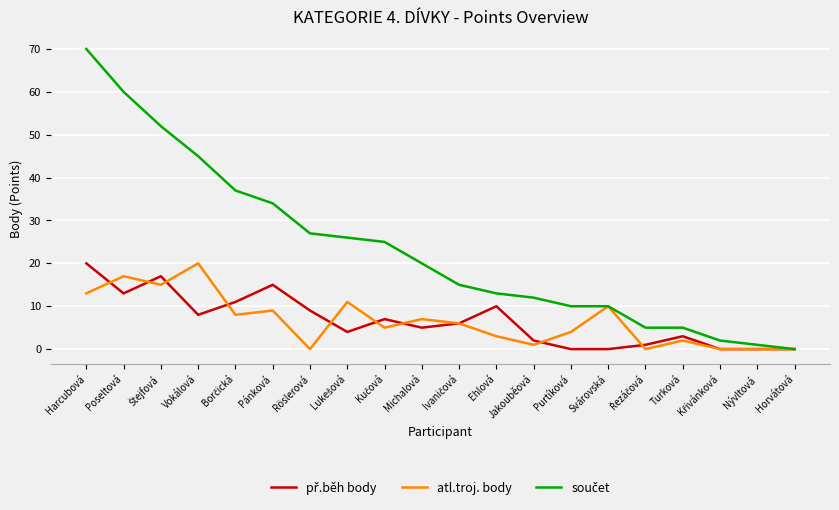

Which label corresponds to the largest value in the chart?

Harcubová